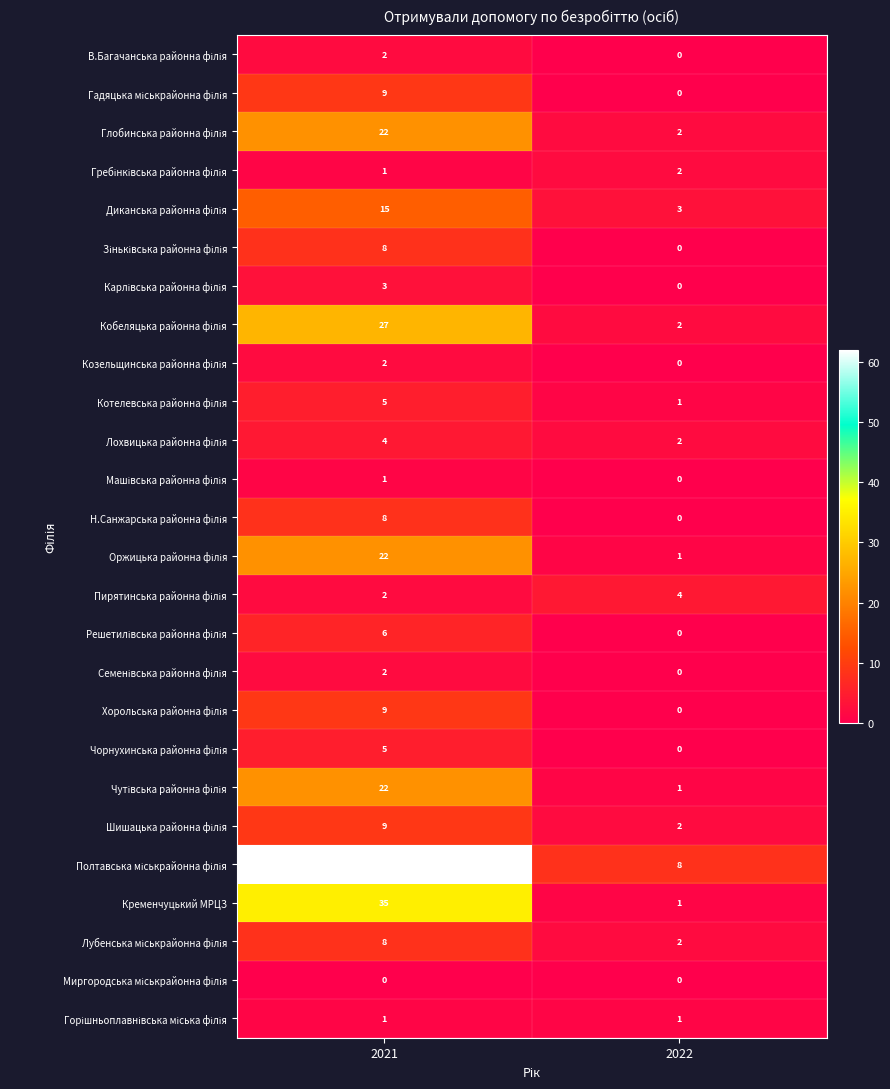

What is the spread (max minus min) of values at 2021?

62